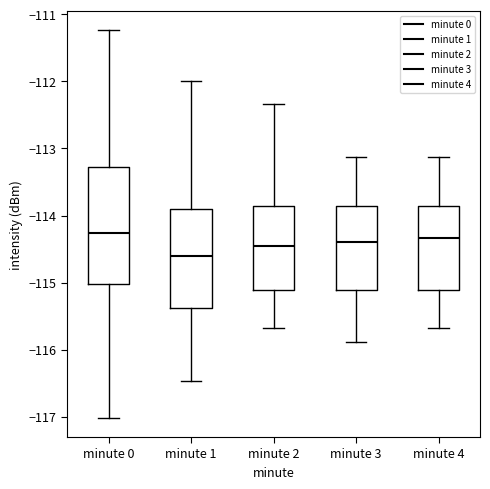

Which box has the lowest median line?

minute 1